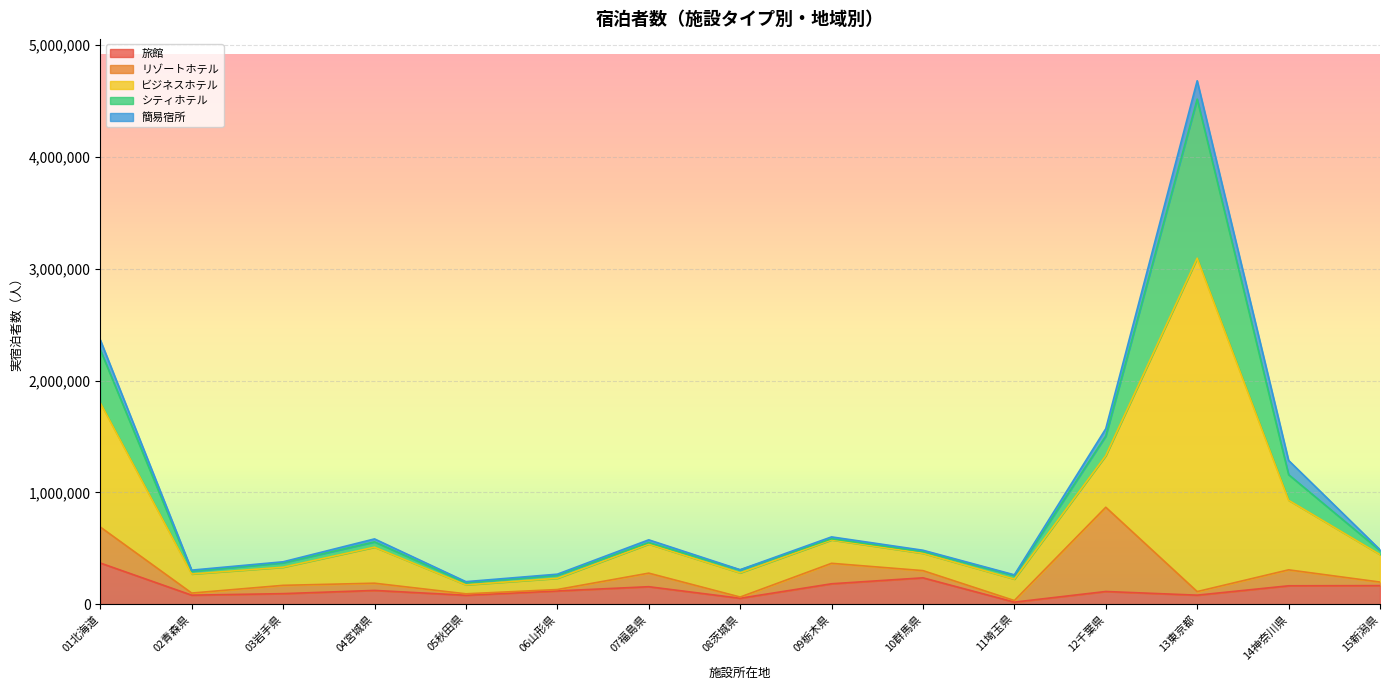

What is the spread (max minus min) of values at 10群馬県?

223530